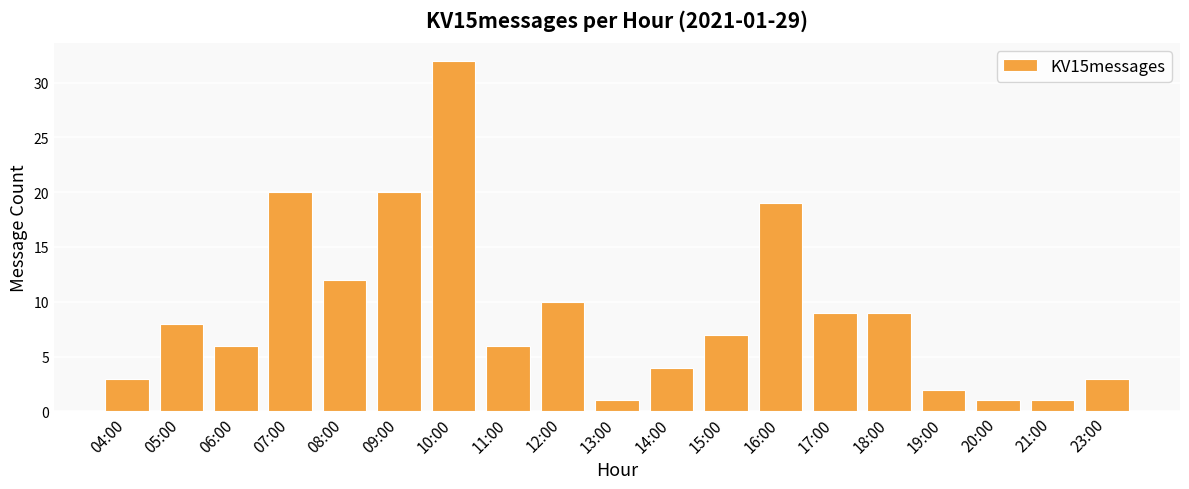

What is the label of the 10th bar from the right?

13:00